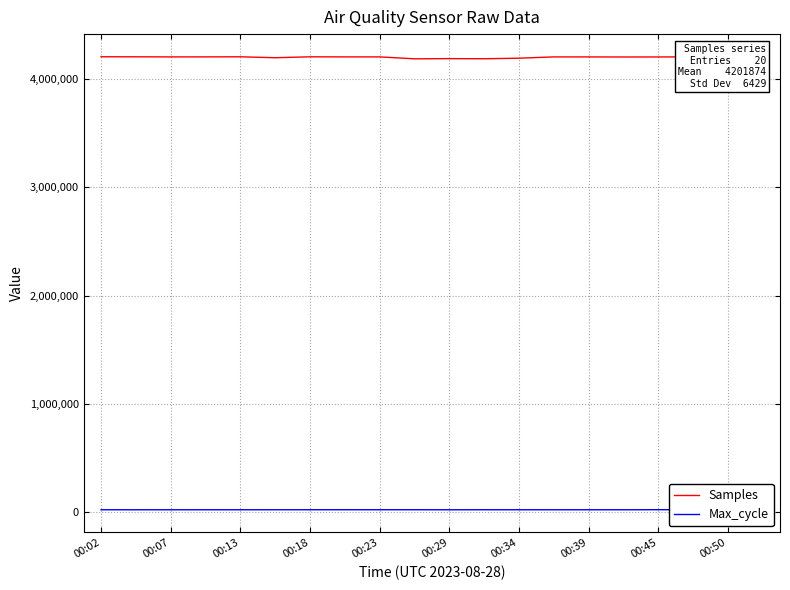

True or false: Samples and Max_cycle intersect in this chart.

False